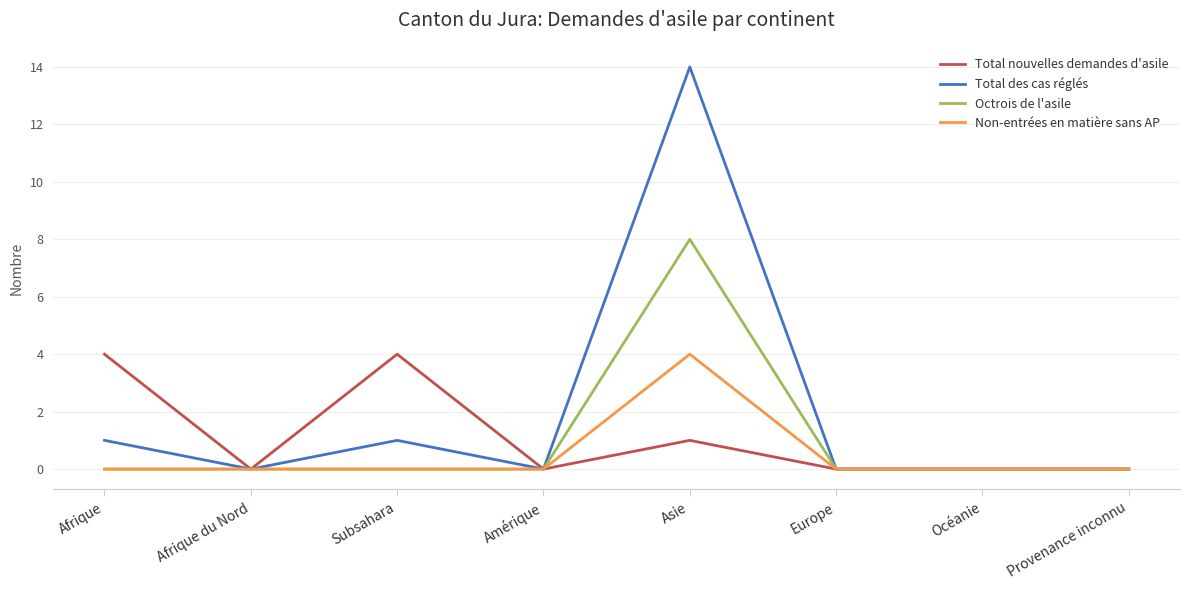

What are all the series names shown in the legend?

Total nouvelles demandes d'asile, Total des cas réglés, Octrois de l'asile, Non-entrées en matière sans AP